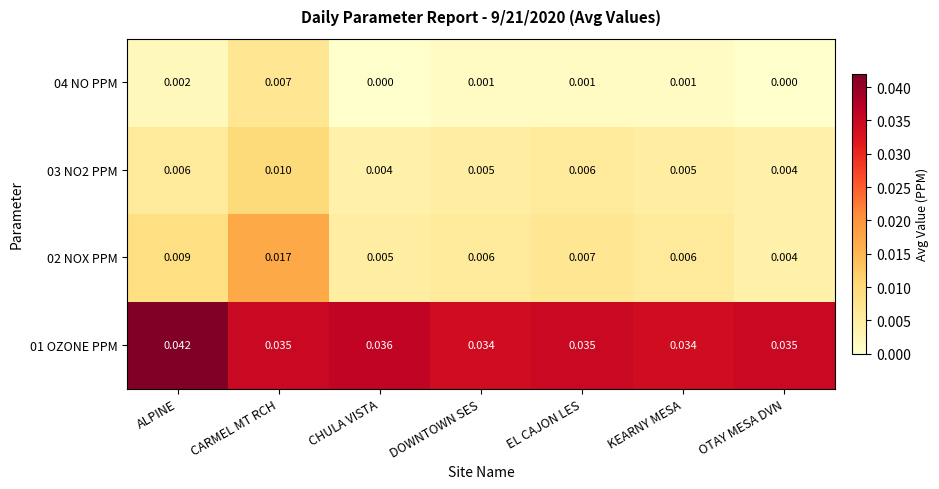

Which category has the lowest value in the 02 NOX PPM series?

OTAY MESA DVN